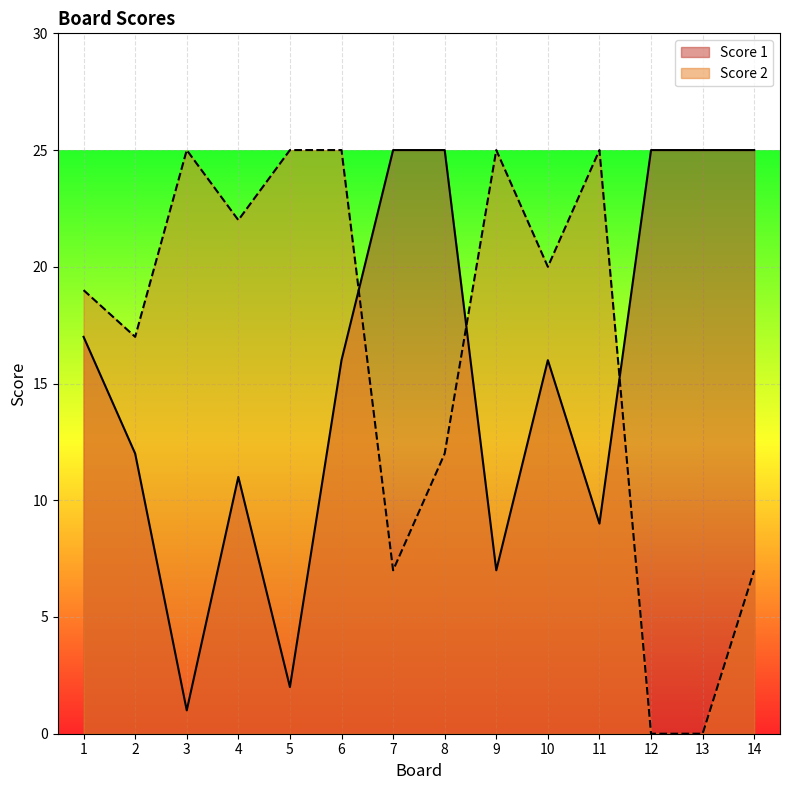

At which category is the sum across all series the highest?

6